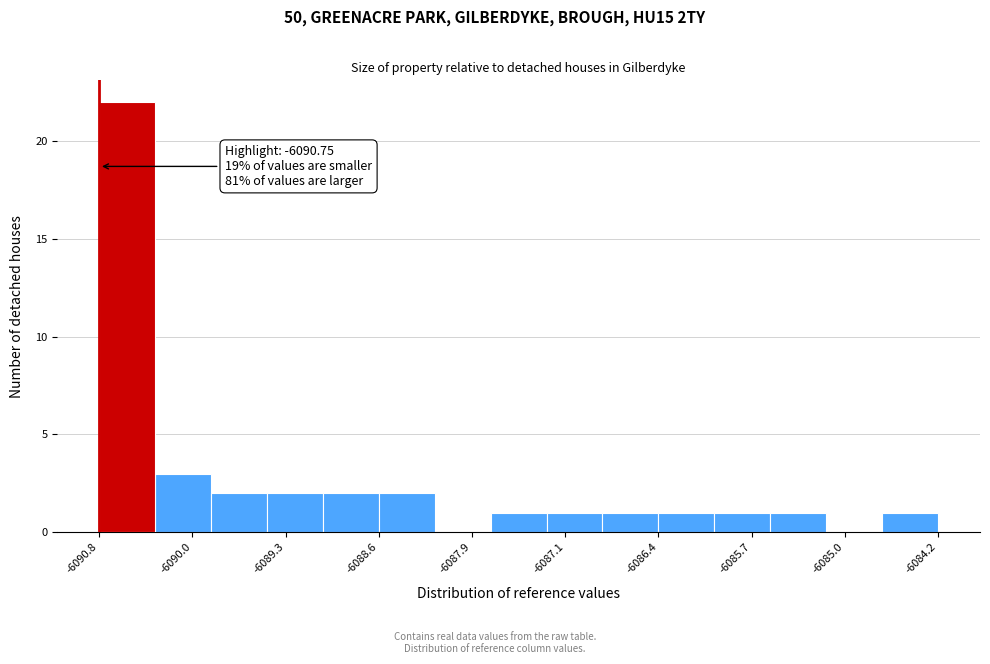

Over which range of the x-axis is the bar tallest?

-6090.8 to -6090.3